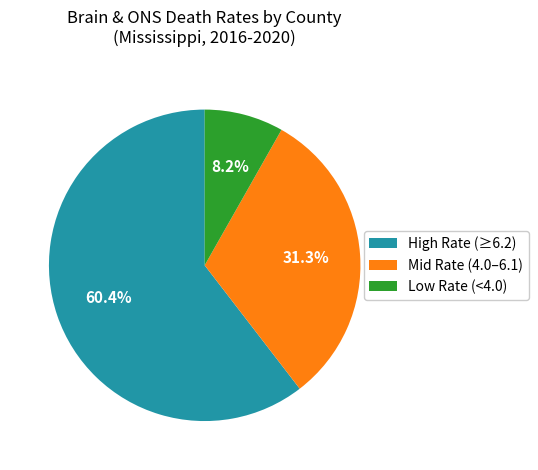

To the nearest percent, what is the average slice percentage?

33%